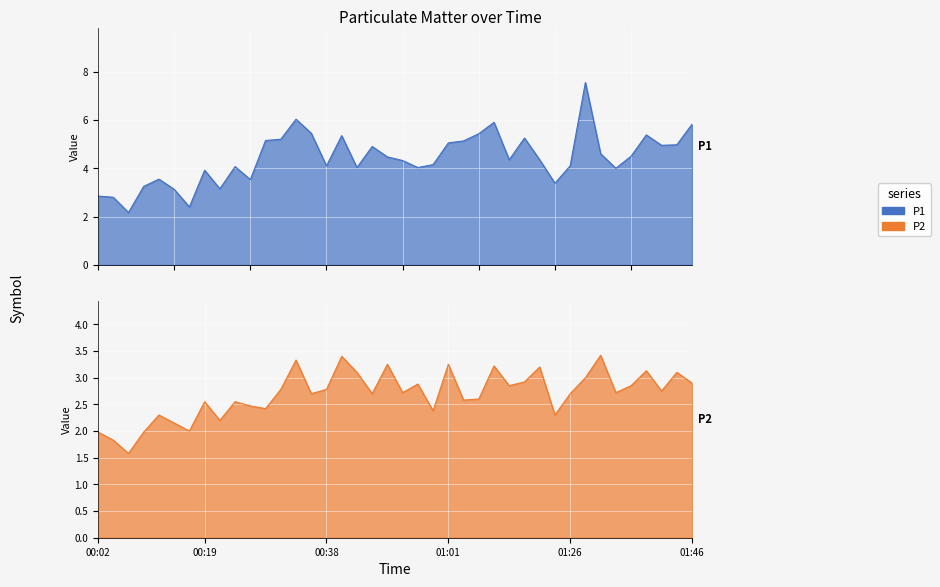

The P2 series shows 1.0 at 00:24. True or false?

False